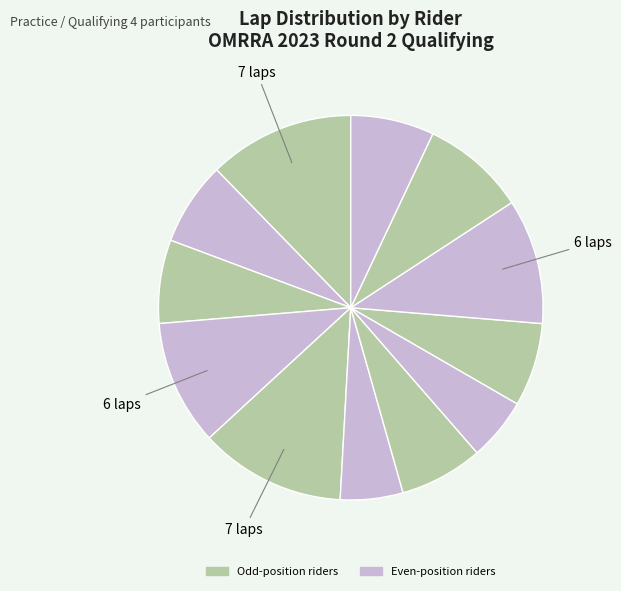

How many slices are in this pie chart?

12